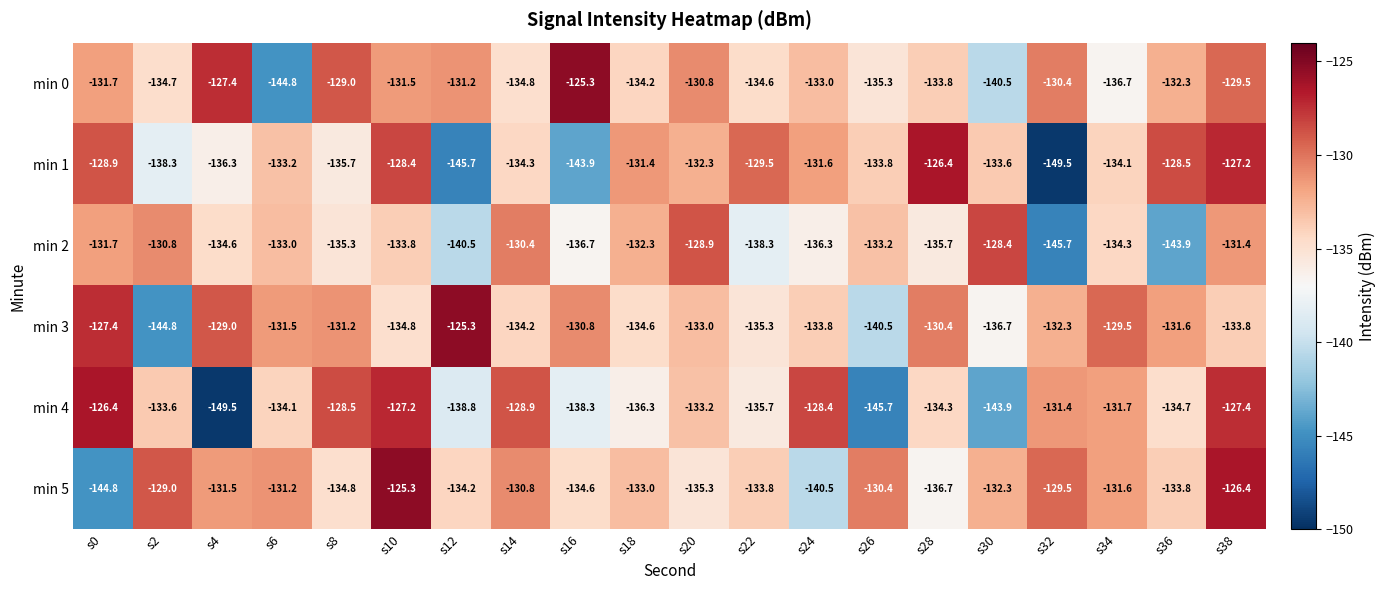

Is it true that min 2 equals -132.3 at s18?

True